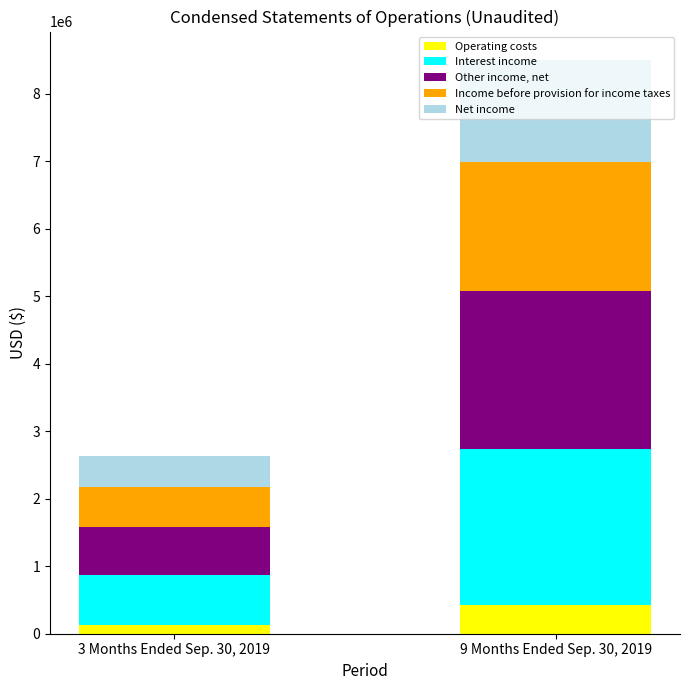

At which category is the sum across all series the highest?

9 Months Ended Sep. 30, 2019